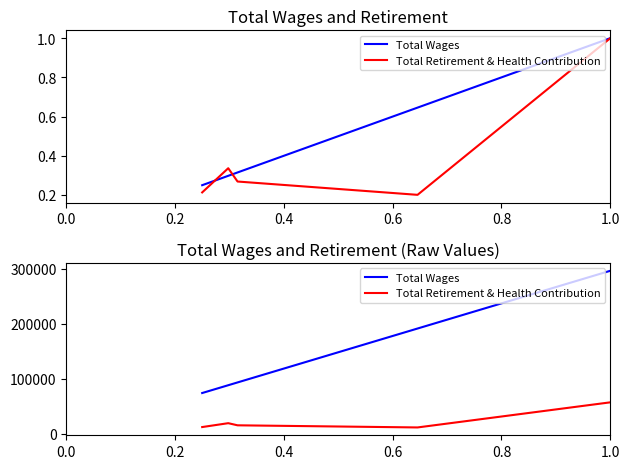

What is the difference between the maximum and minimum values in the Total Wages series?

222121